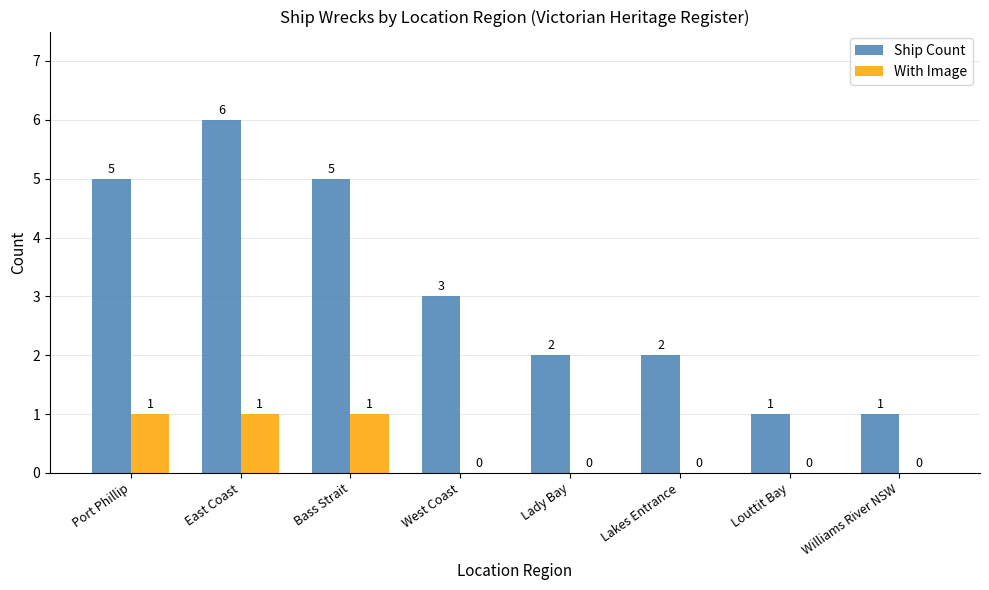

Reading left to right, what are all the values shown in this chart?

Ship Count: Port Phillip=5	East Coast=6	Bass Strait=5	West Coast=3	Lady Bay=2	Lakes Entrance=2	Louttit Bay=1	Williams River NSW=1
With Image: Port Phillip=1	East Coast=1	Bass Strait=1	West Coast=0	Lady Bay=0	Lakes Entrance=0	Louttit Bay=0	Williams River NSW=0